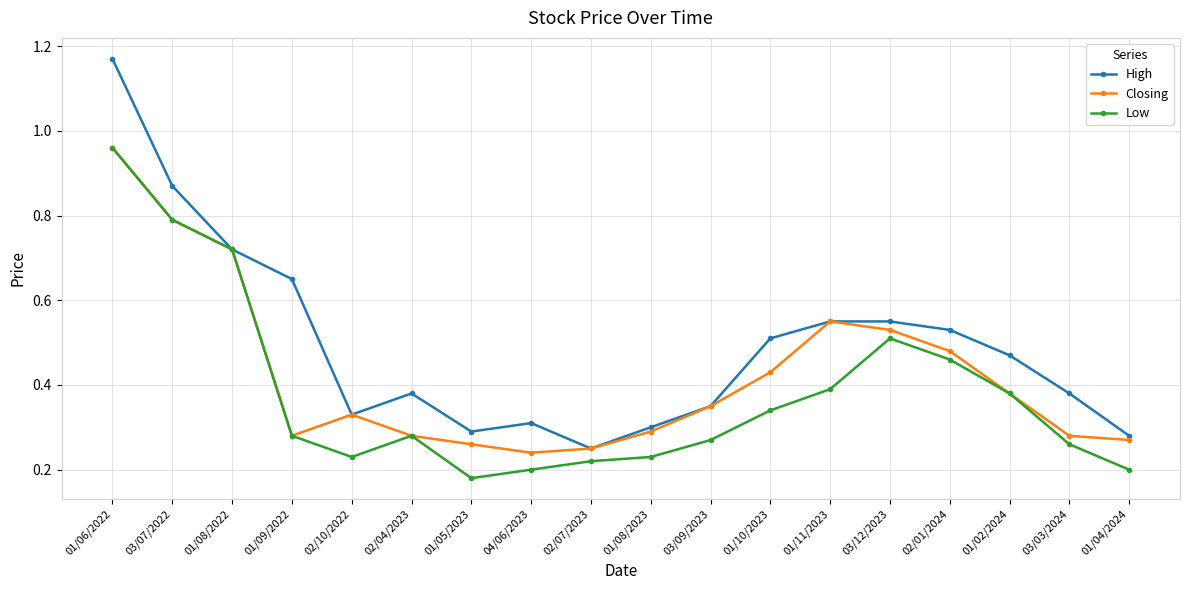

What is the difference between the highest and lowest values at 01/05/2023?

0.1